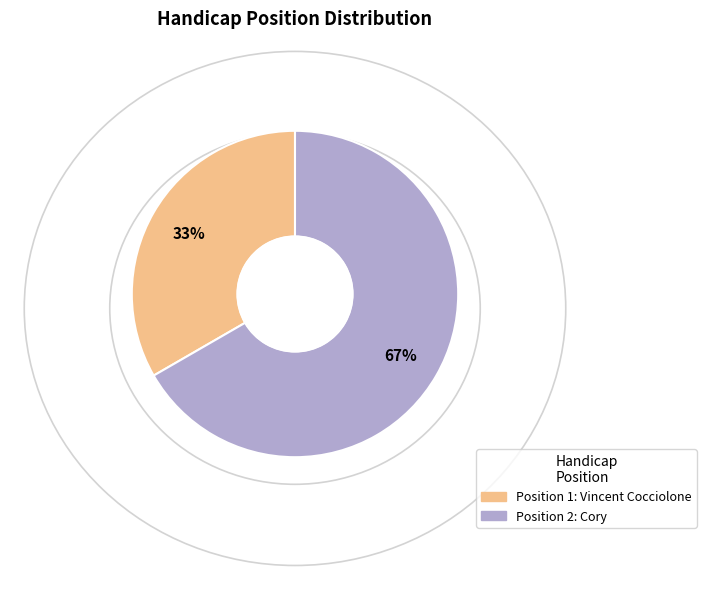

To the nearest percent, what is the average slice percentage?

50%